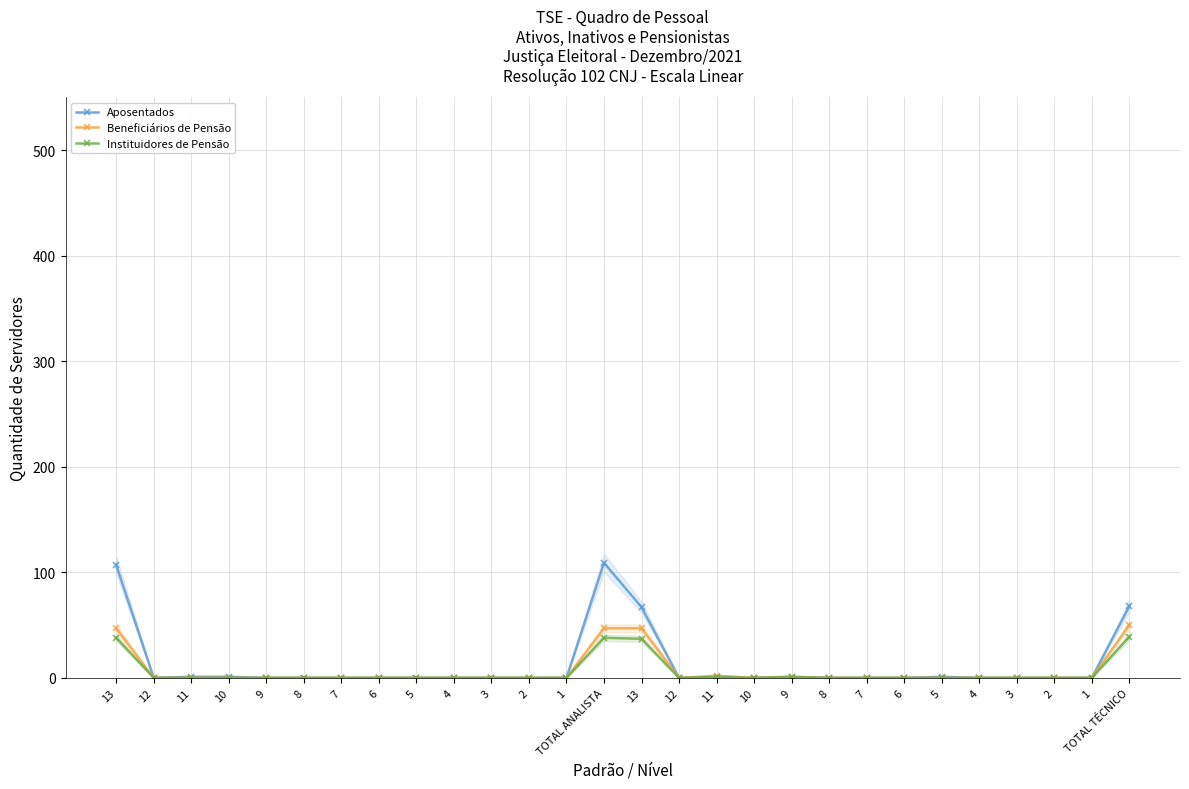

Is the value of Instituidores de Pensão at 11 greater than the value of Beneficiários de Pensão at 8?

No